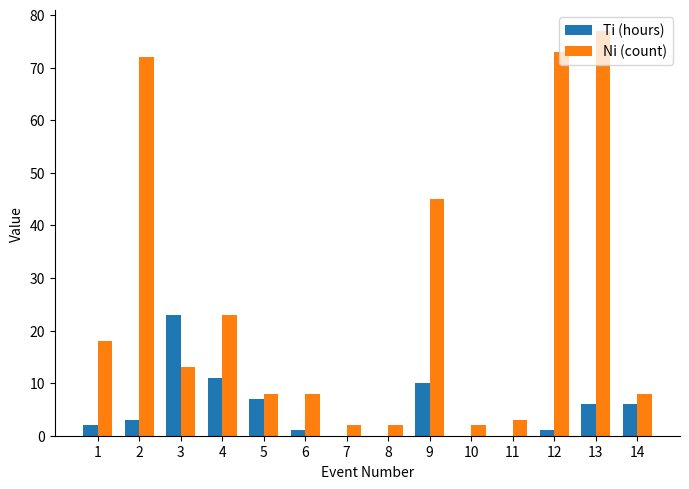

What is the average value of the Ti (hours) series?

5